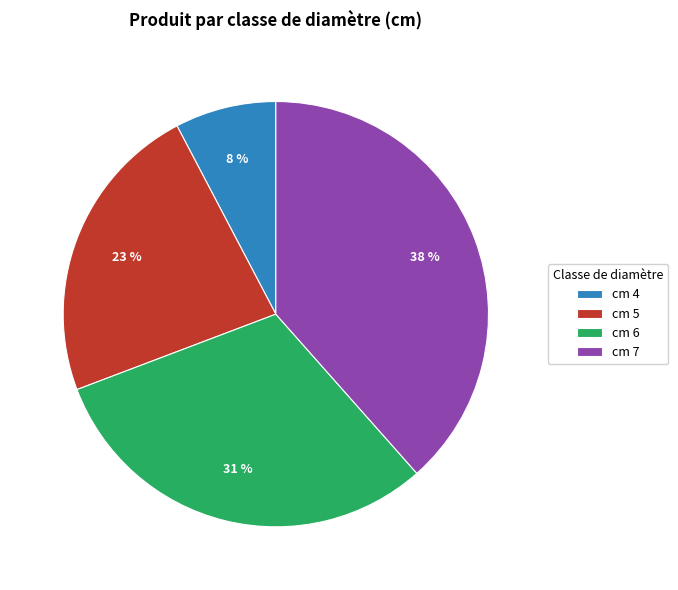

Is it true that cm 6 is 31% of the pie?

True